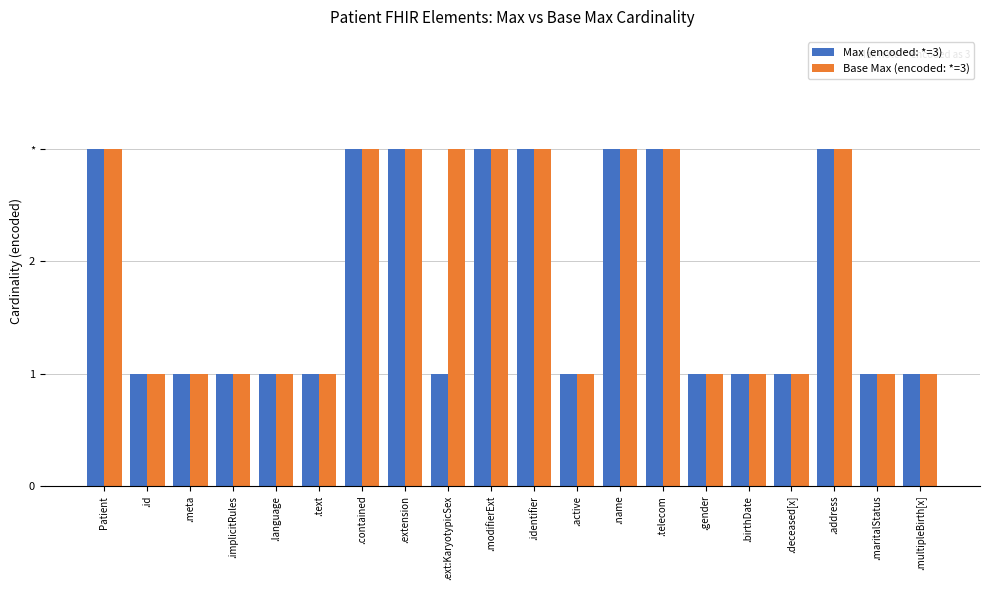

Rank the series by their maximum value, from lowest to highest.

Max (encoded: *=3), Base Max (encoded: *=3)